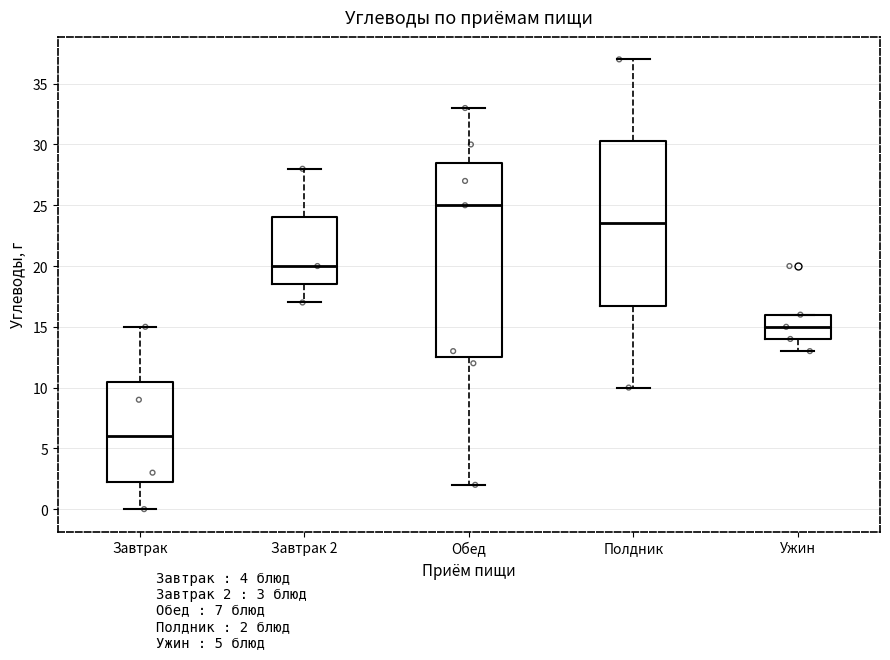

Which box's median line is the highest?

Обед